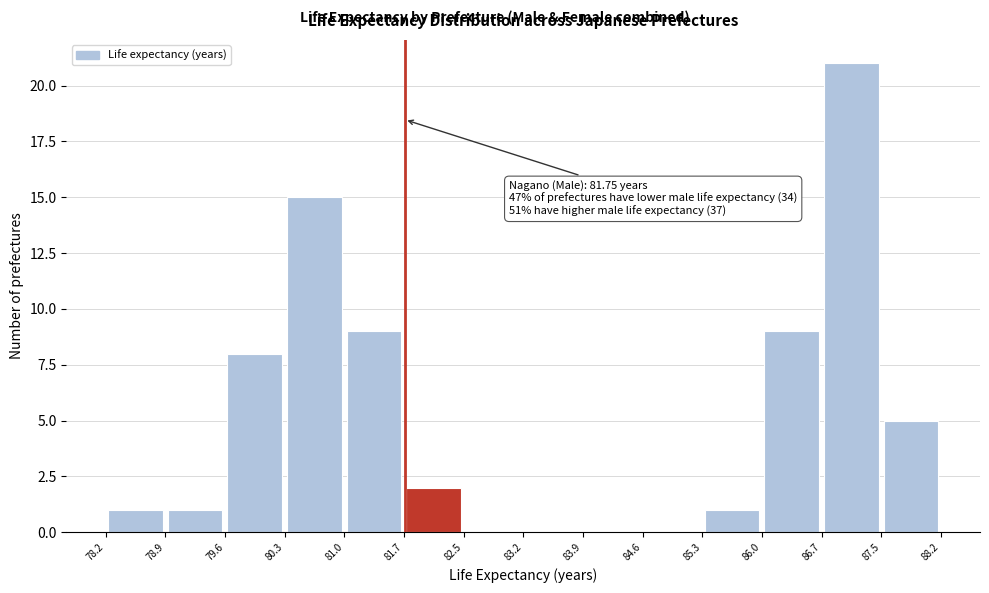

Which range on the x-axis has the tallest bar?

86.7 to 87.5